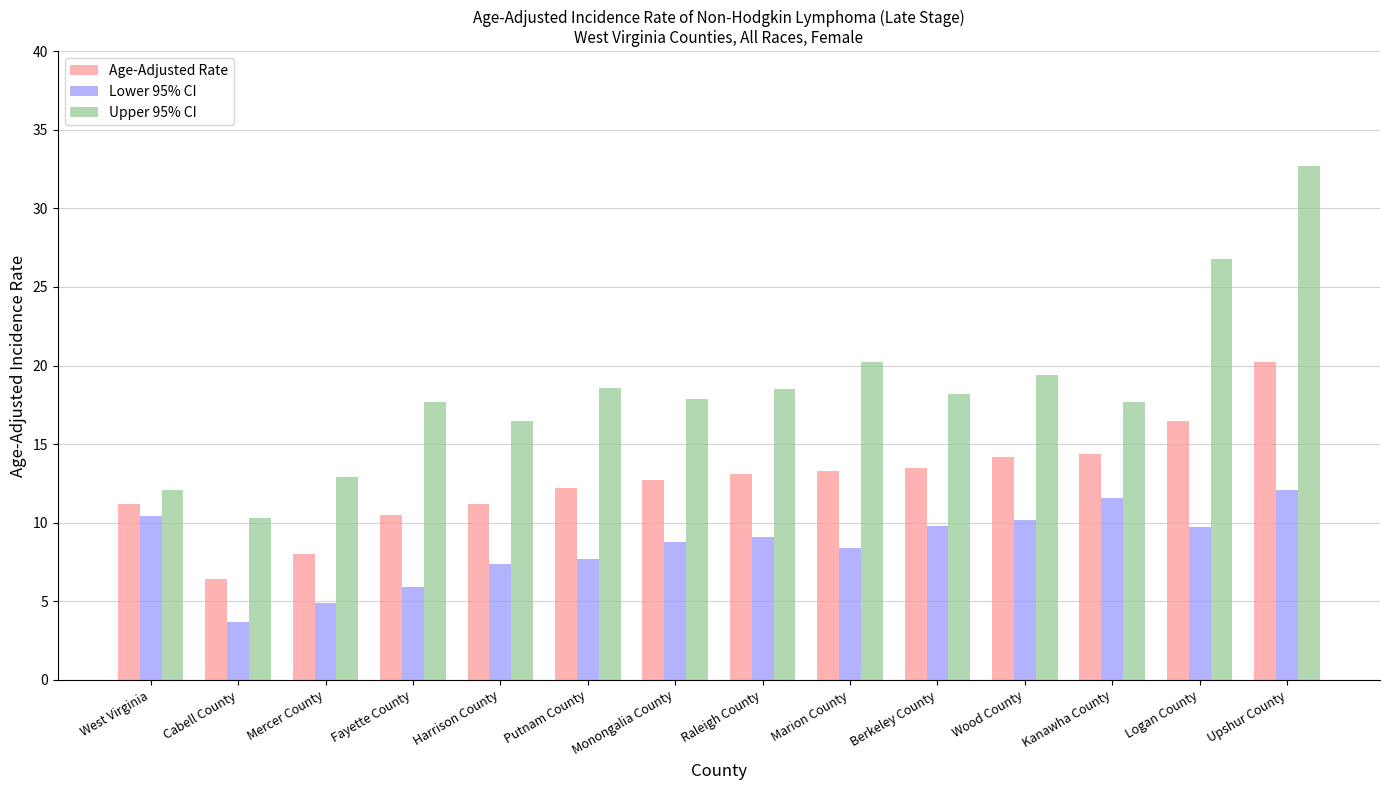

Which series has the largest total across all categories?

Upper 95% CI